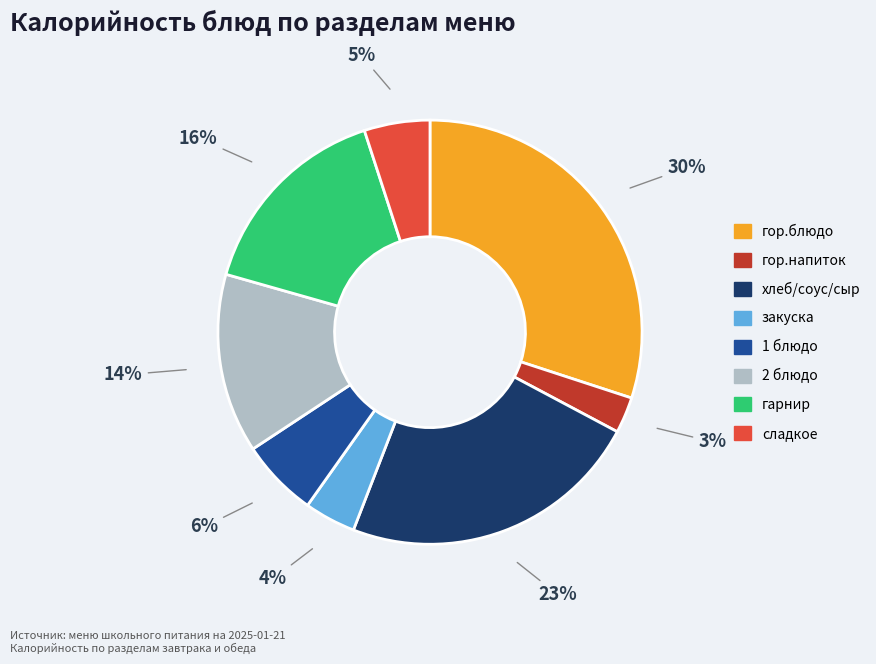

Rank the categories by value from lowest to highest.

гор.напиток, закуска, сладкое, 1 блюдо, 2 блюдо, гарнир, хлеб/соус/сыр, гор.блюдо